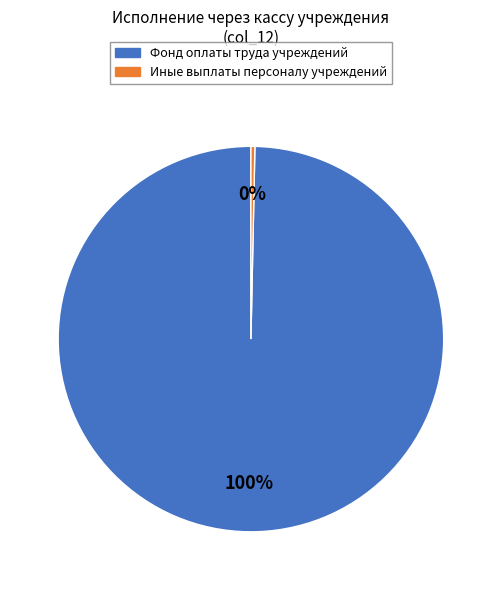

To the nearest percent, what is the average slice percentage?

50%